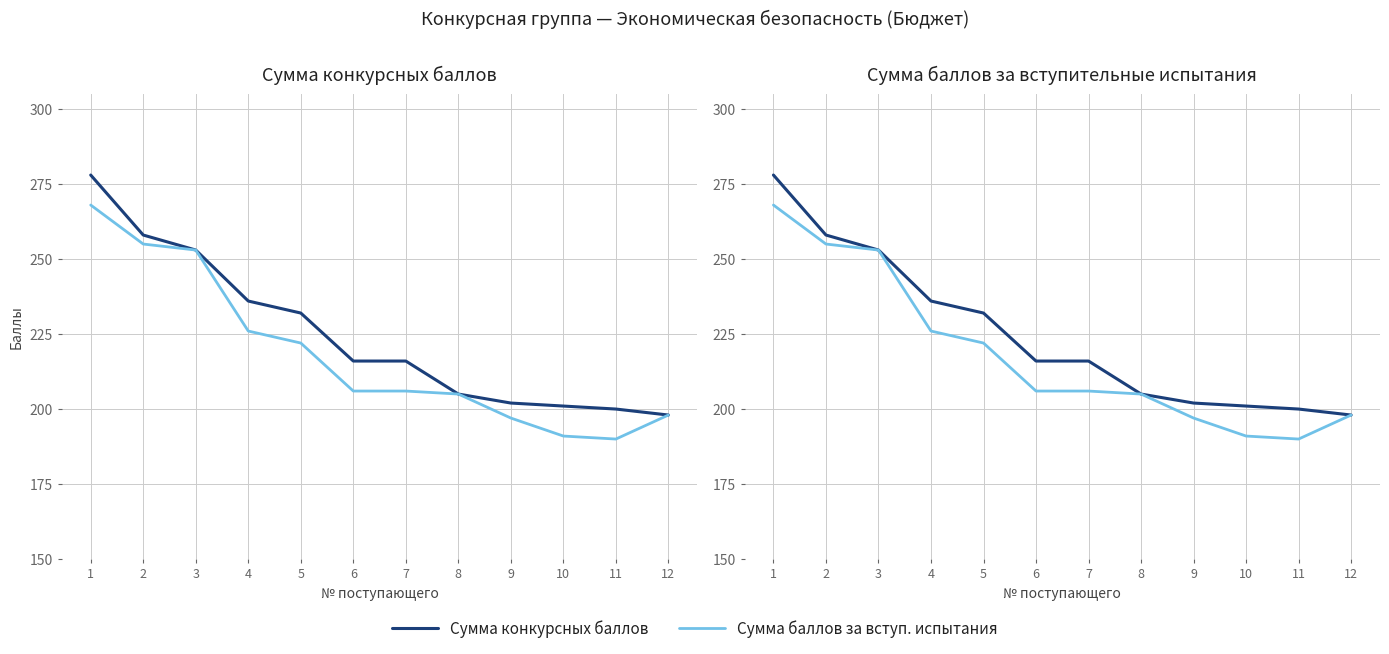

List the labels in order of Сумма баллов за вступ. испытания value, largest first.

1, 2, 3, 4, 5, 6, 7, 8, 12, 9, 10, 11